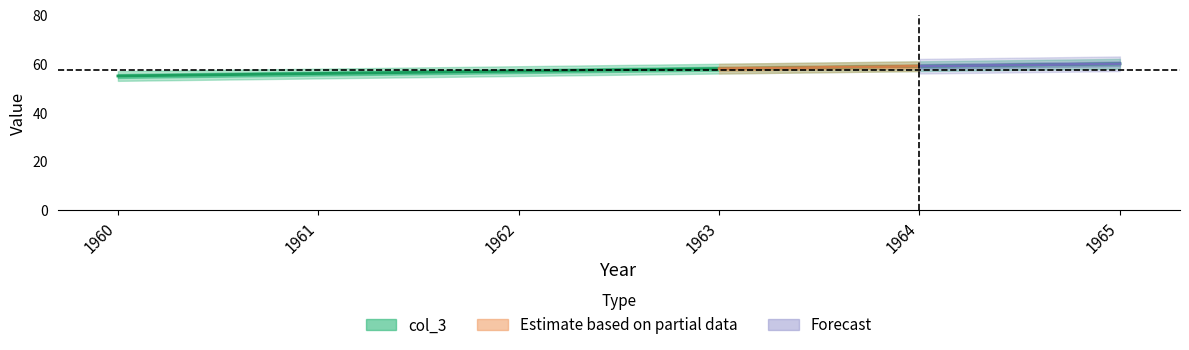

Reading left to right, what are all the values shown in this chart?

55	56	57	58	59	60